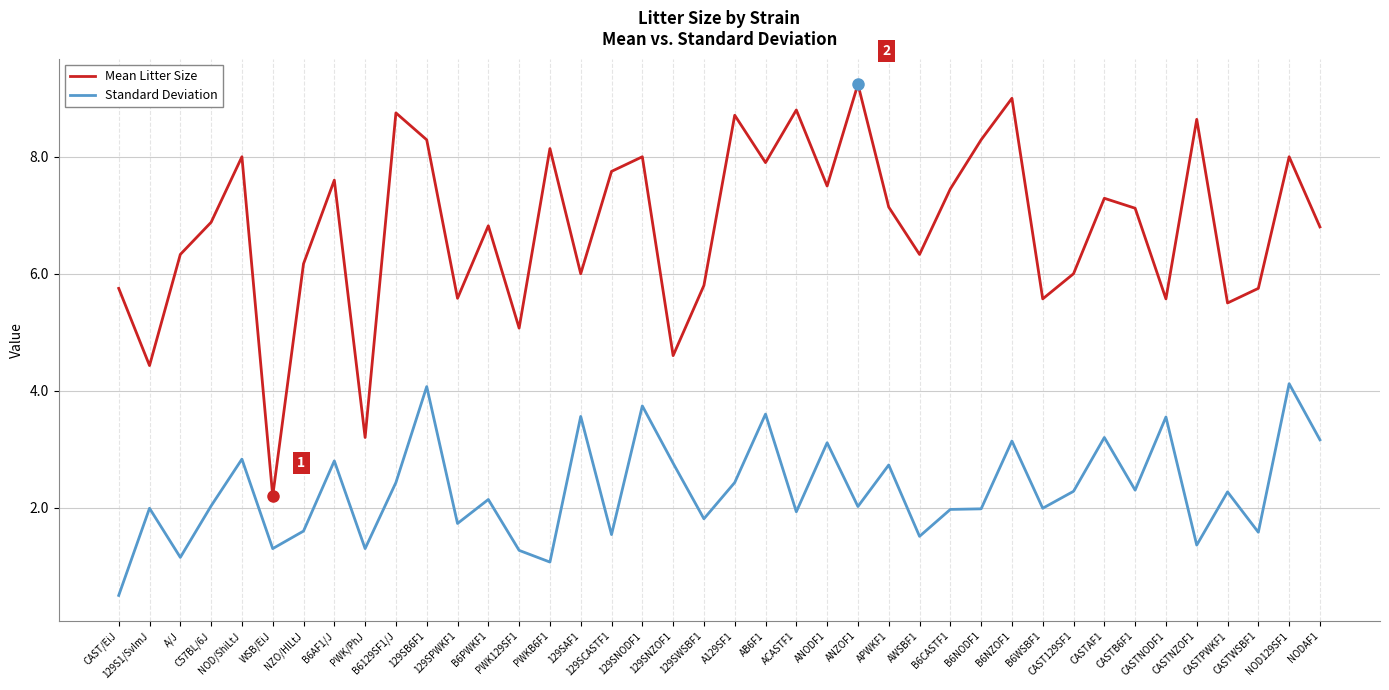

True or false: Mean Litter Size and Standard Deviation intersect in this chart.

False